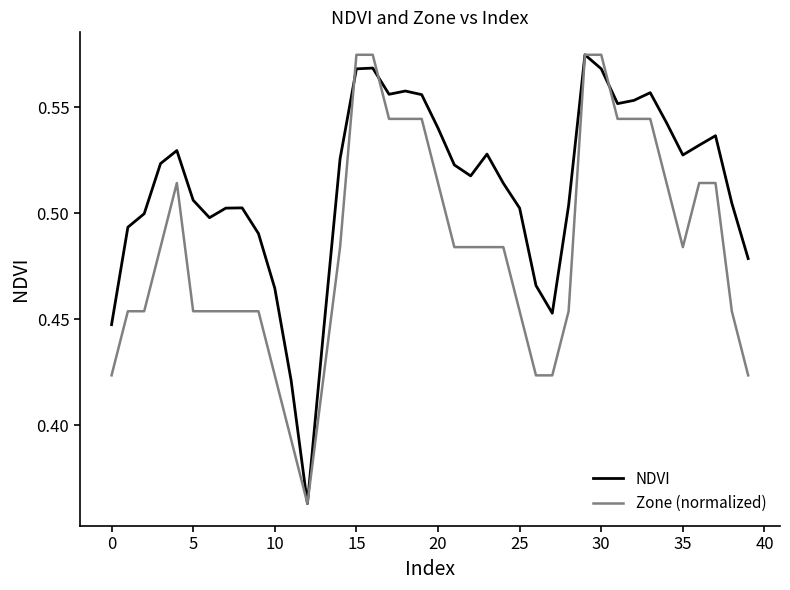

Rank the series by their average value, from lowest to highest.

Zone (normalized), NDVI